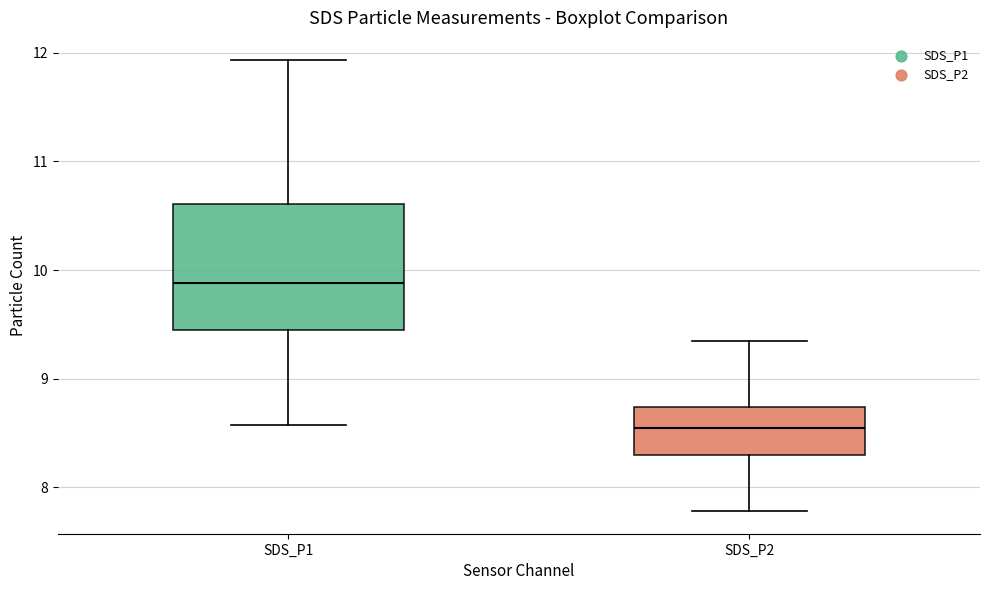

Reading left to right, transcribe this box plot: for each box, give where its median line is, the range the box spans, and where its two whiskers end, as read against the y-axis. The values are not printed on the chart, so give them approximately, as read against the axis.

SDS_P1: median 9.9, box 9.4 to 10.6, whiskers 8.6 to 11.9
SDS_P2: median 8.6, box 8.3 to 8.7, whiskers 7.8 to 9.4